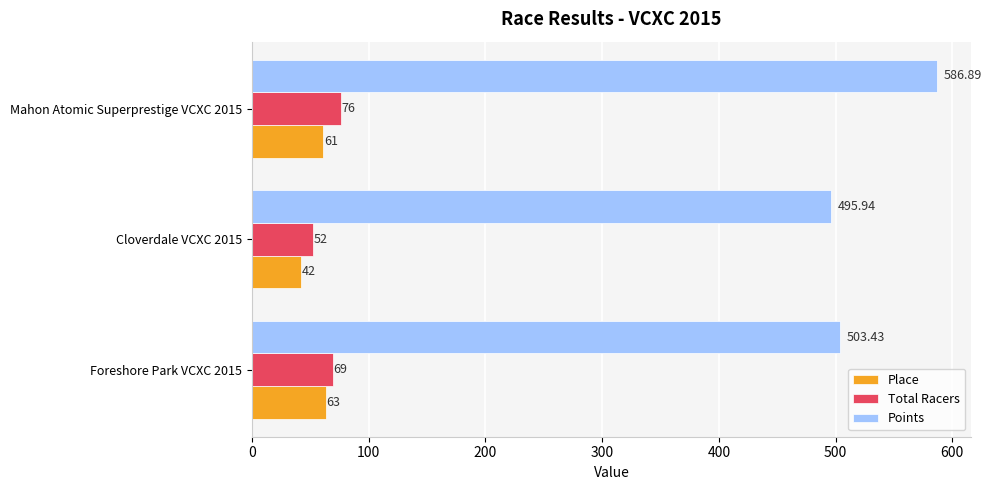

Which series has the largest total across all categories?

Points